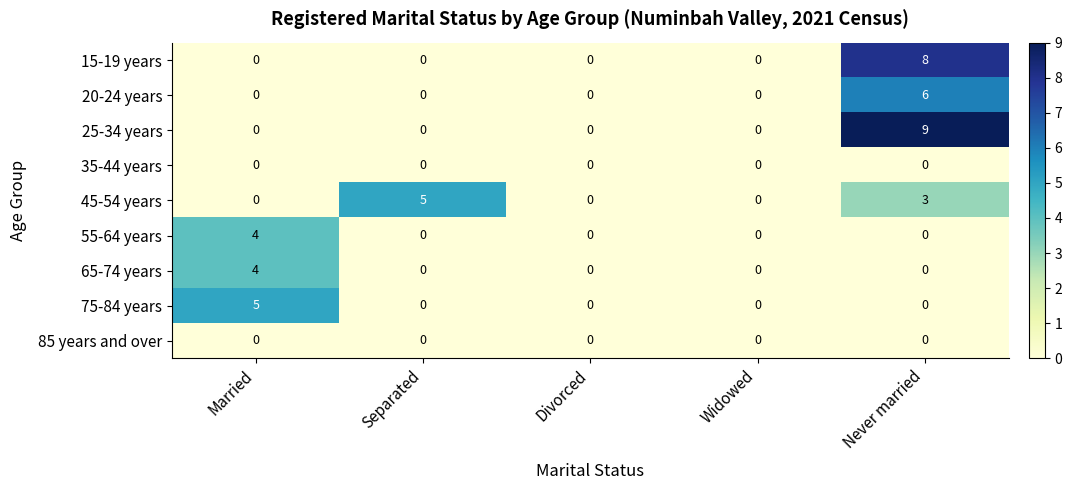

At which label does 55-64 years reach its peak?

Married